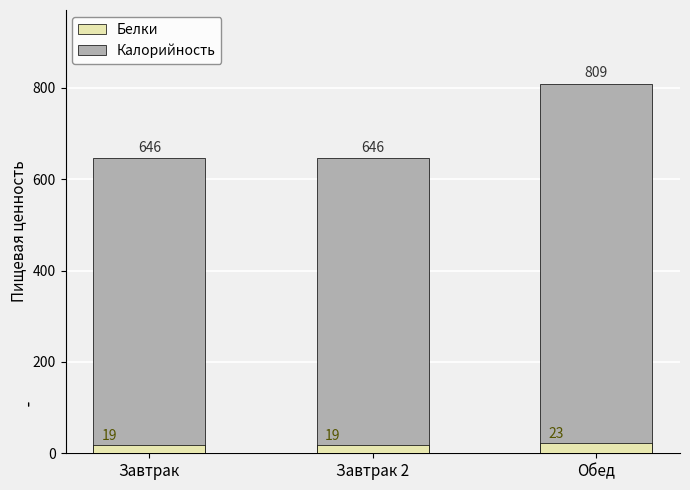

At Завтрак, list the series in order from smallest to largest.

Белки, Калорийность